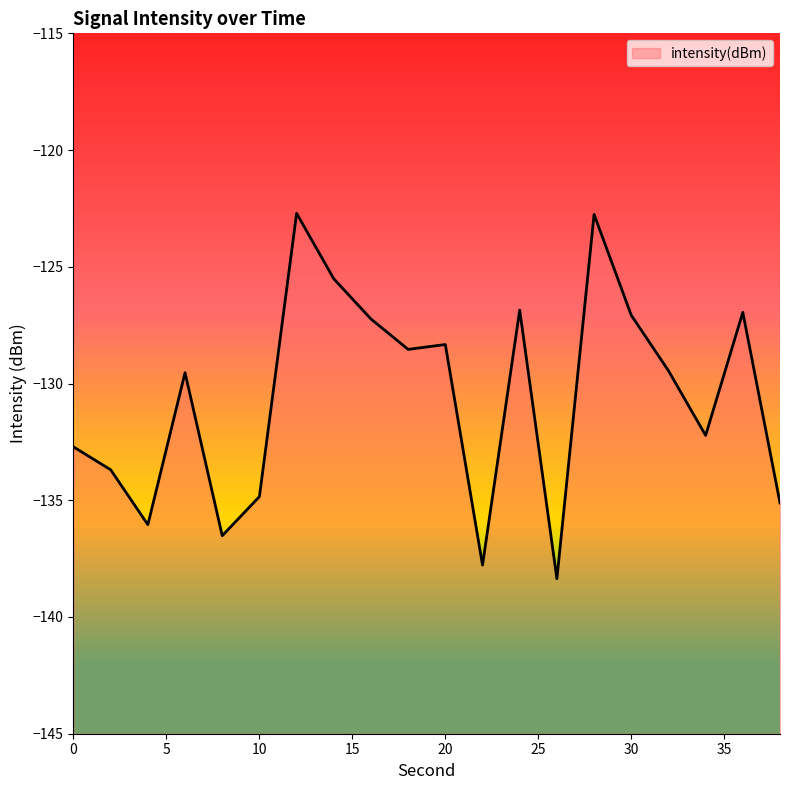

What is the average value?

-130.6